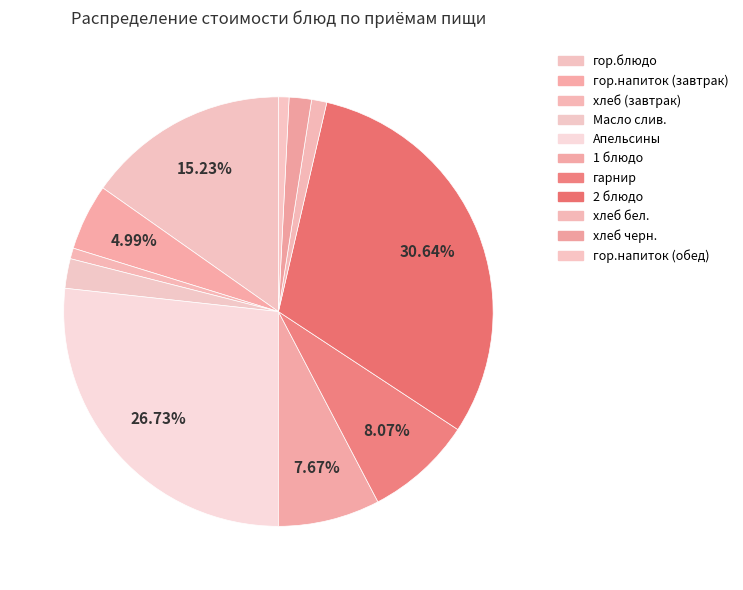

How many slices are in this pie chart?

11